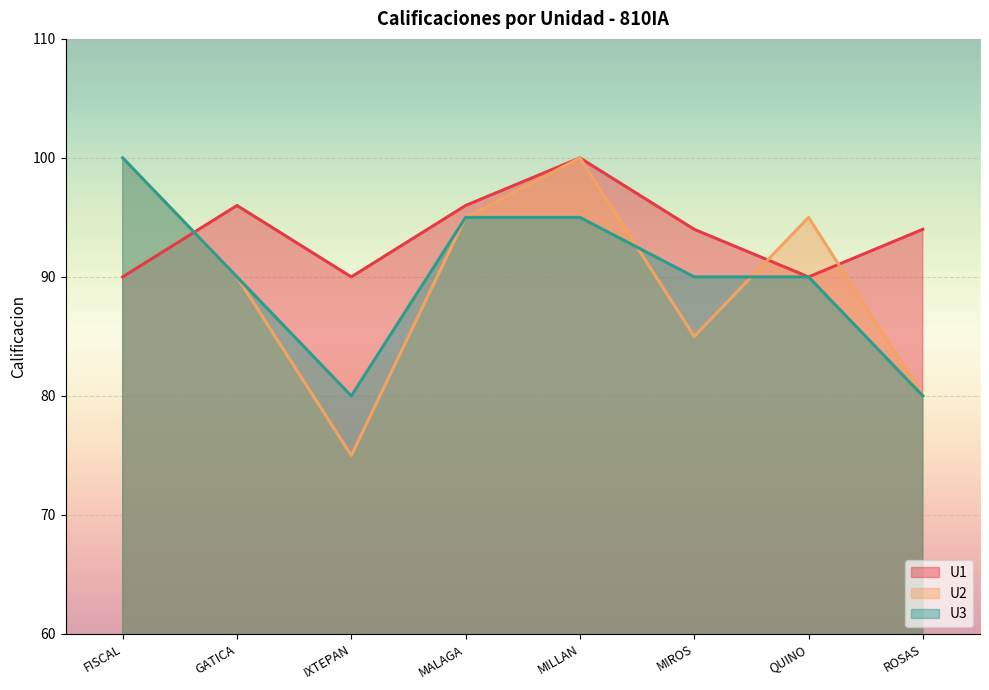

What is the difference between the highest and lowest values at MIROS?

9